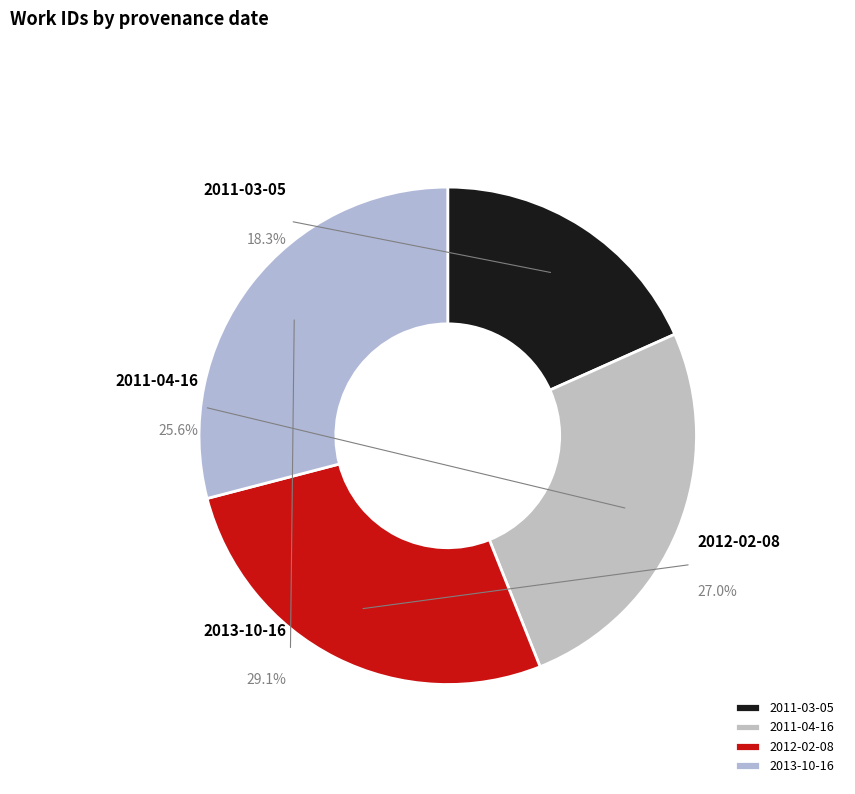

The 2013-10-16 slice represents 22% of the pie. True or false?

False